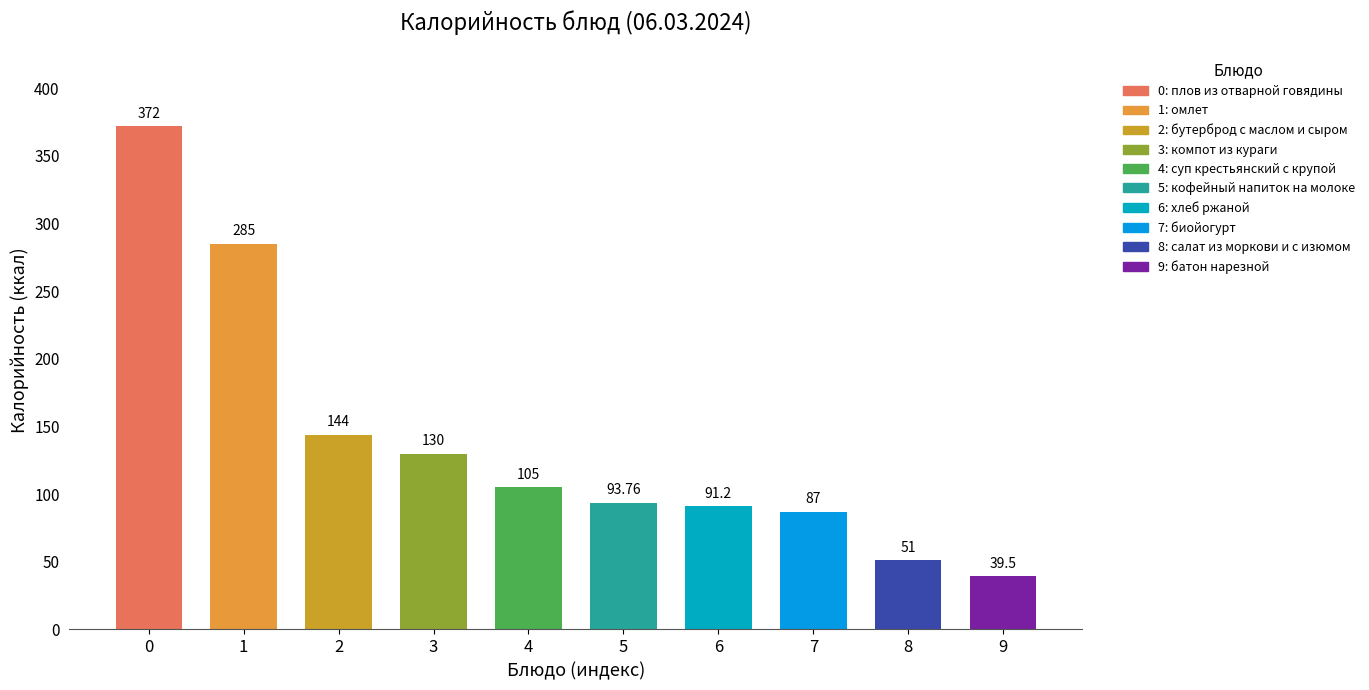

Which has a higher value, 9 or 8?

8